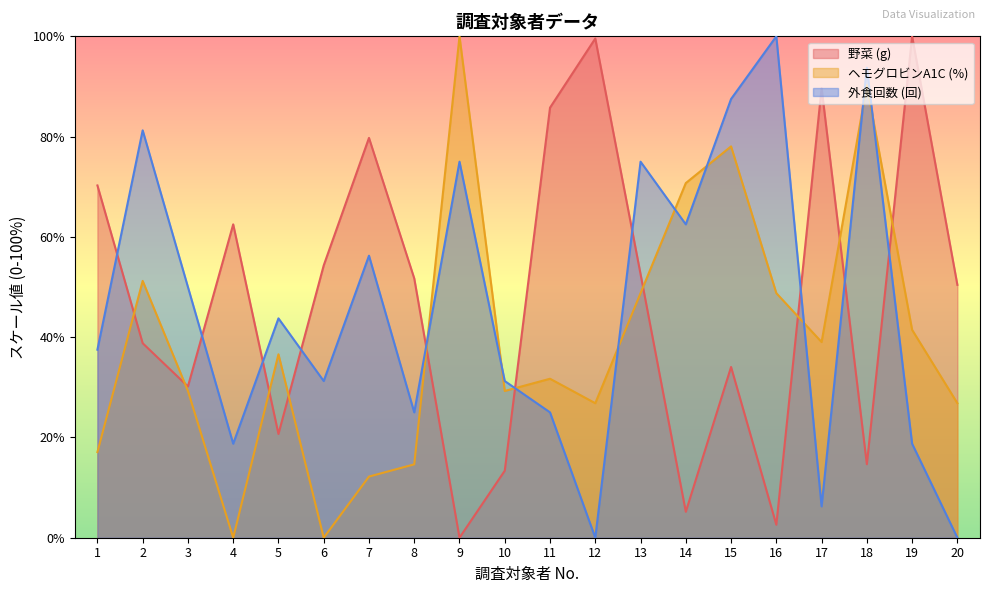

The 野菜 (g) series shows 34.1 at 15. True or false?

True